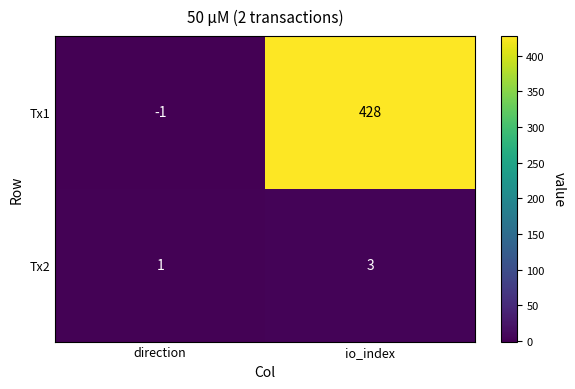

Which label corresponds to the largest value in the chart?

io_index